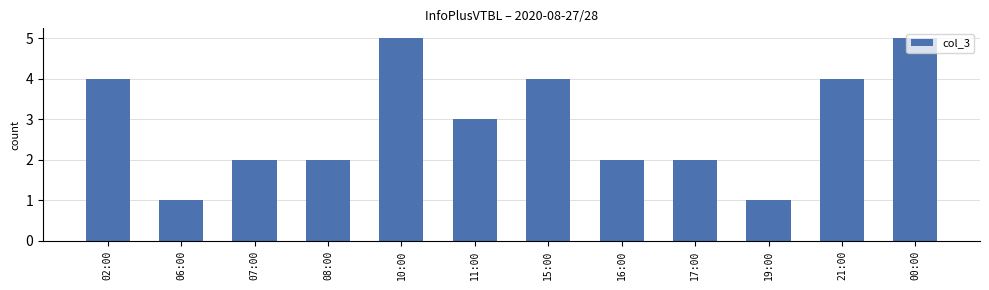

What is the label of the 12th bar from the right?

02:00